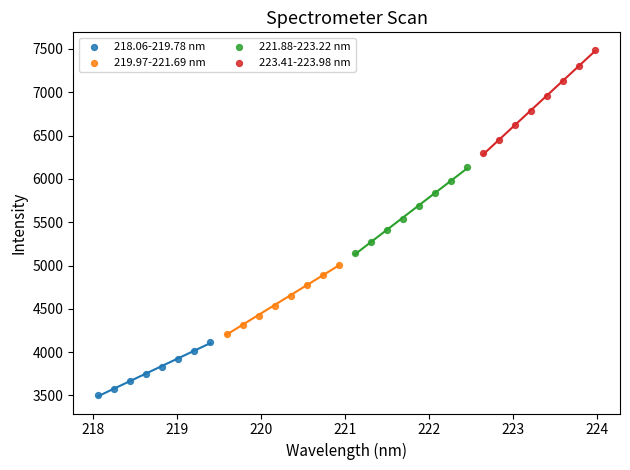

Which series contains the highest Y value?

223.41-223.98 nm